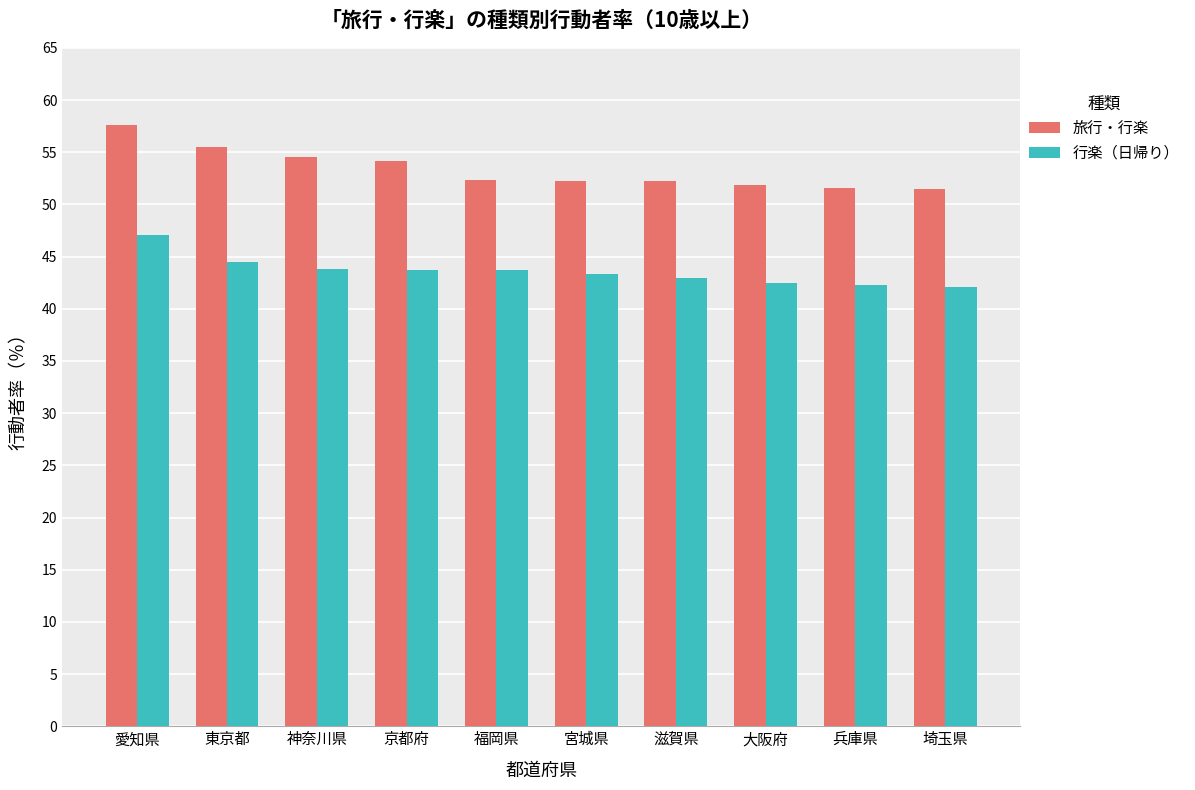

Is it true that 行楽（日帰り） equals 69.0 at 埼玉県?

False